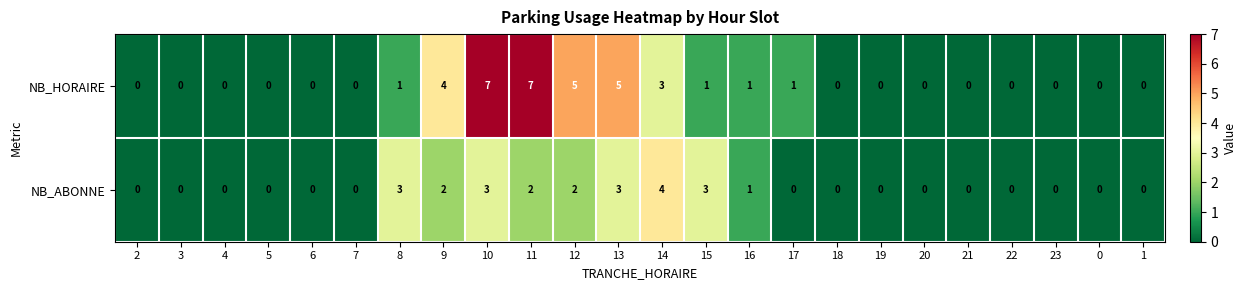

What is the greatest value displayed?

7